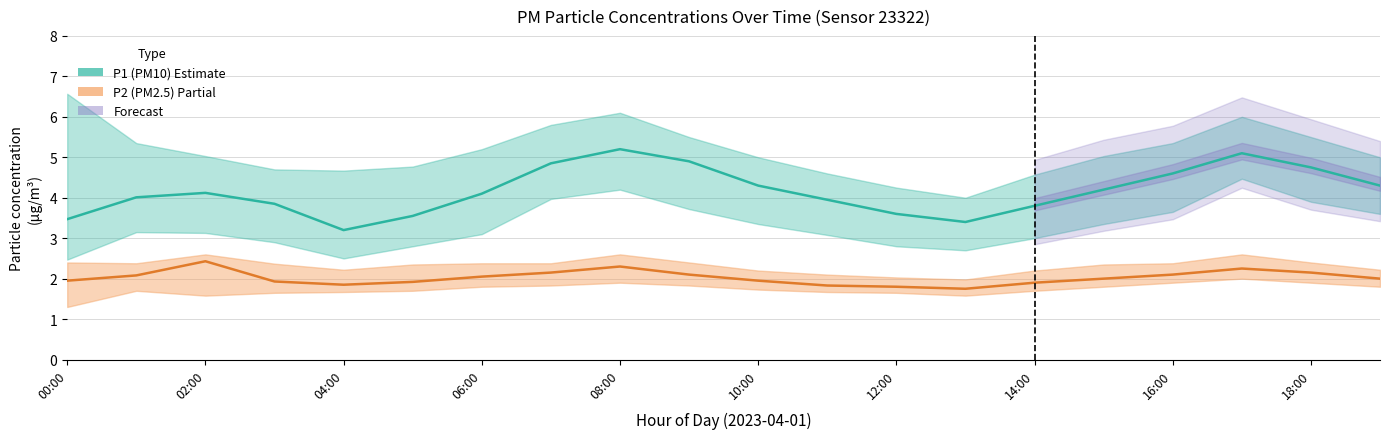

At which label is P2 (PM2.5) closest to 2?

15